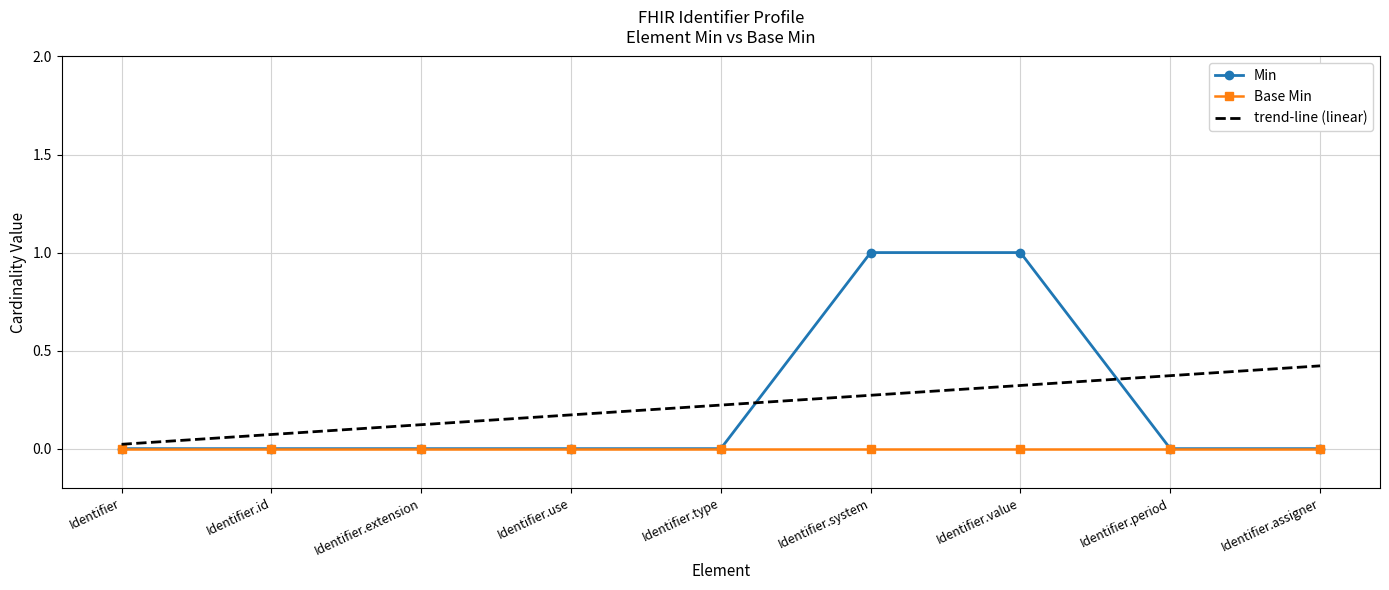

Is it true that Min equals 0.0 at Identifier.use?

True